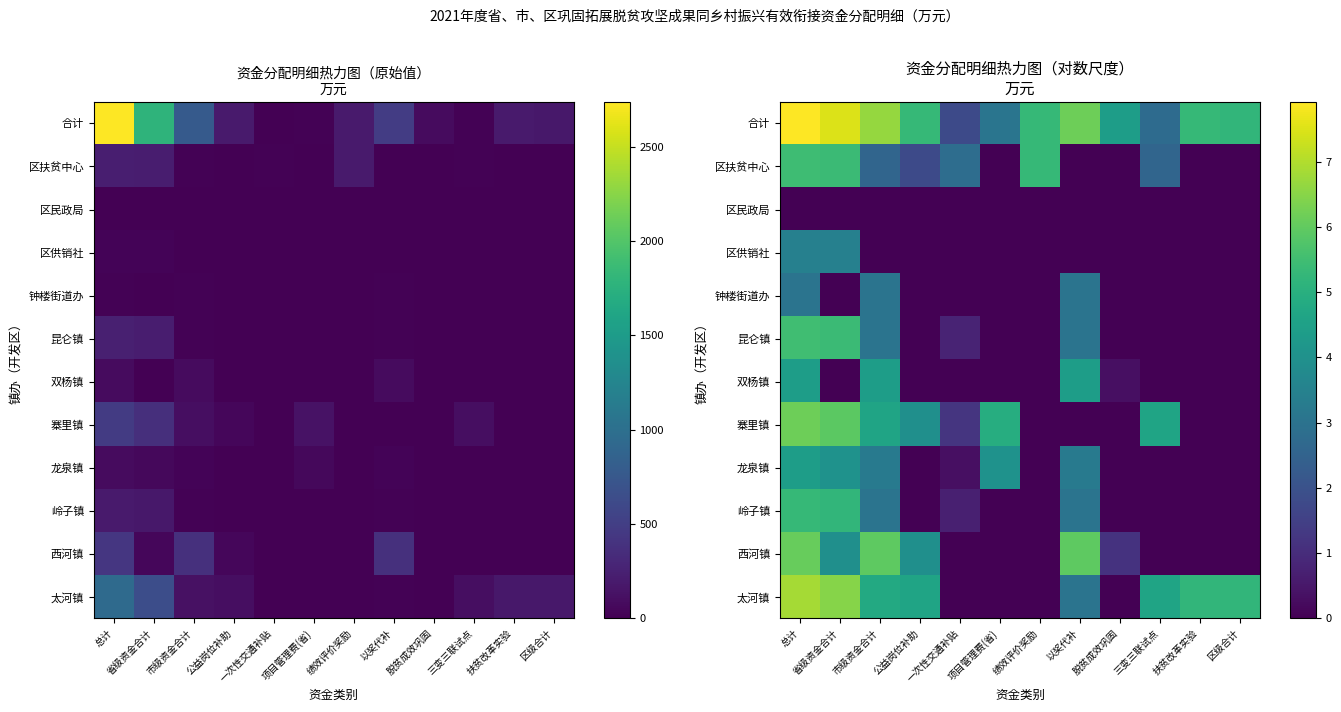

How many series are shown in this chart?

12